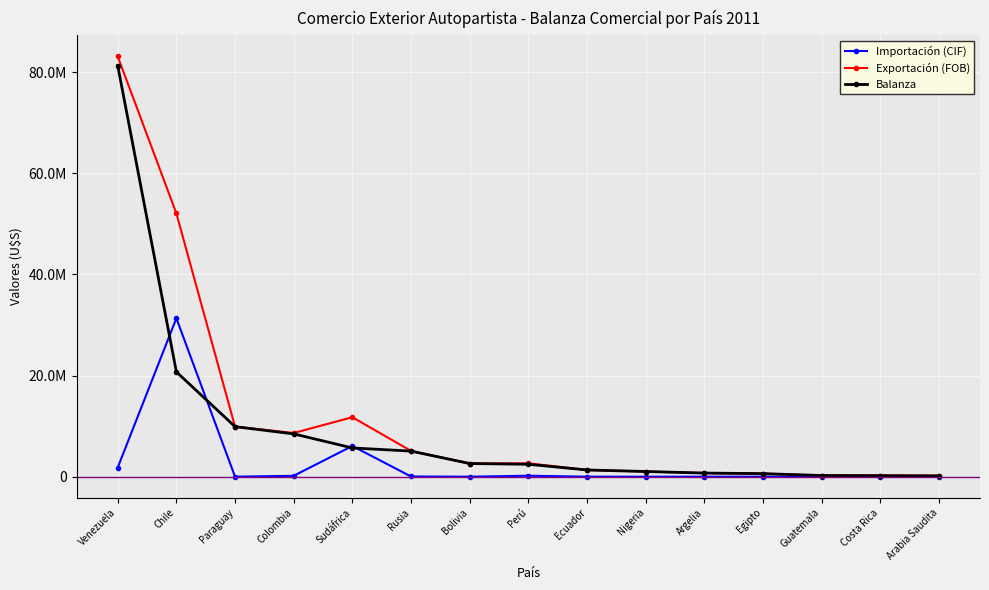

True or false: Importación (CIF) and Exportación (FOB) intersect in this chart.

False